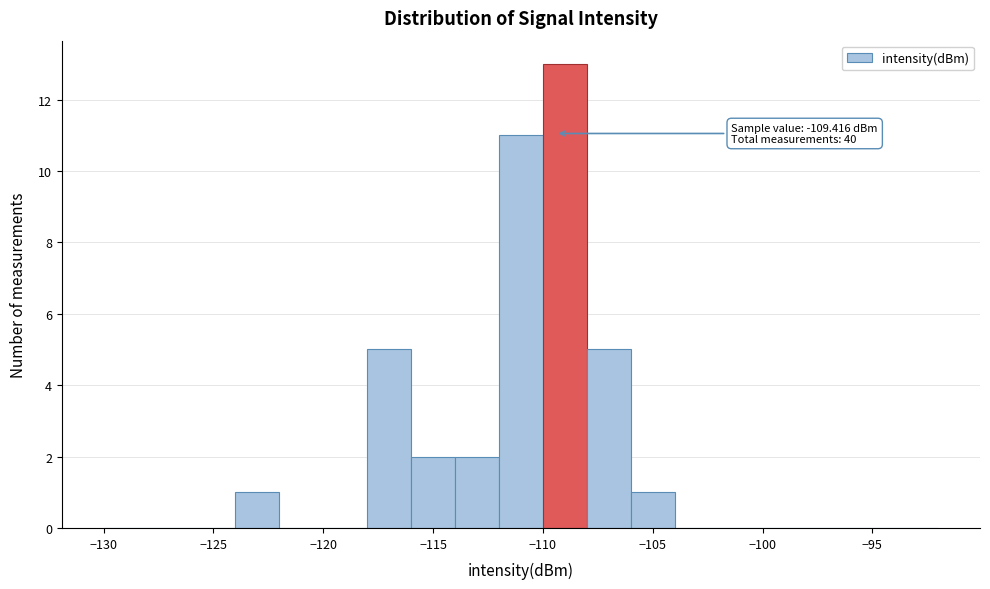

Over which range of the x-axis is the bar tallest?

-110 to -108